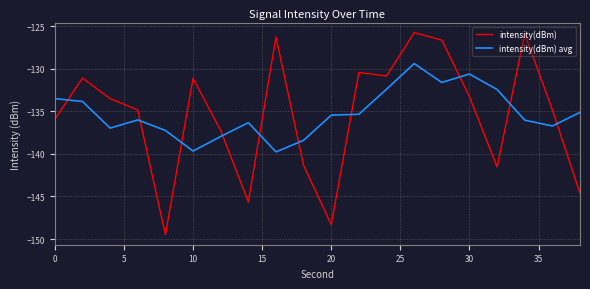

What is the minimum value for intensity(dBm) avg?

-139.8